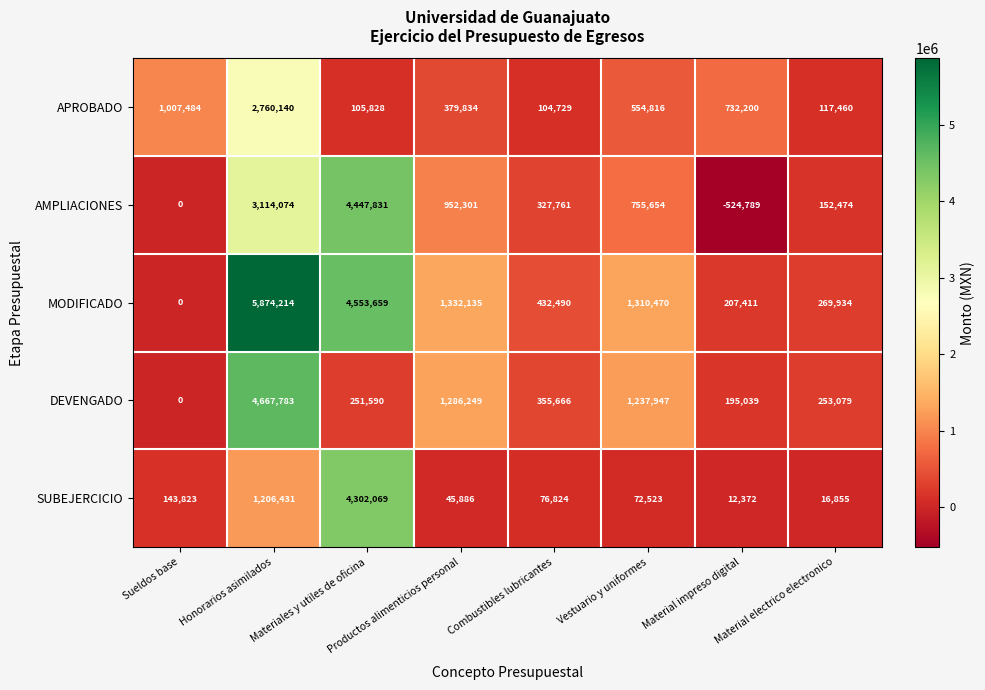

Where is AMPLIACIONES nearest to the value 1961521?

Productos alimenticios personal